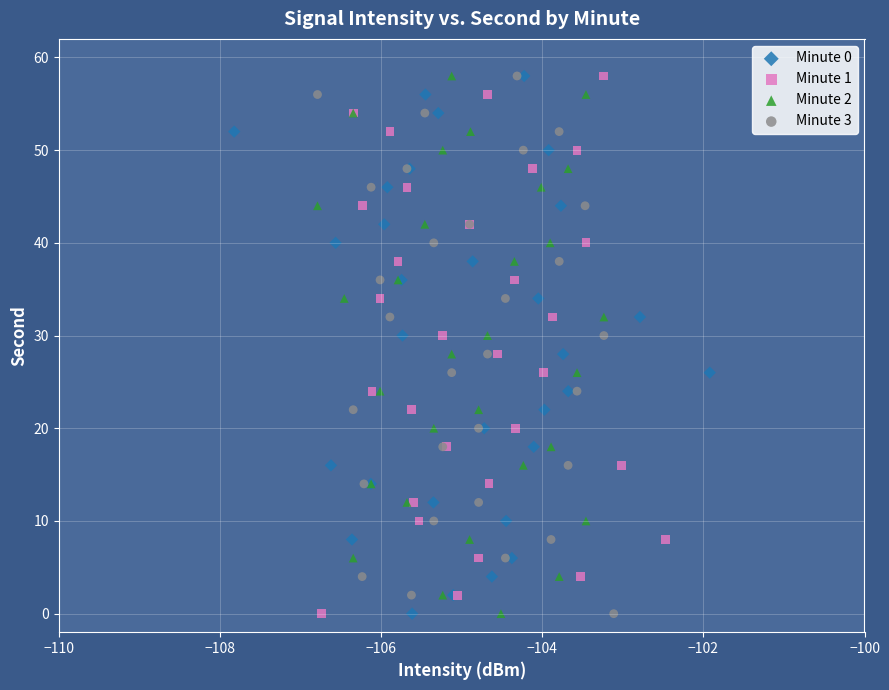

What are all the series names shown in the legend?

Minute 0, Minute 1, Minute 2, Minute 3